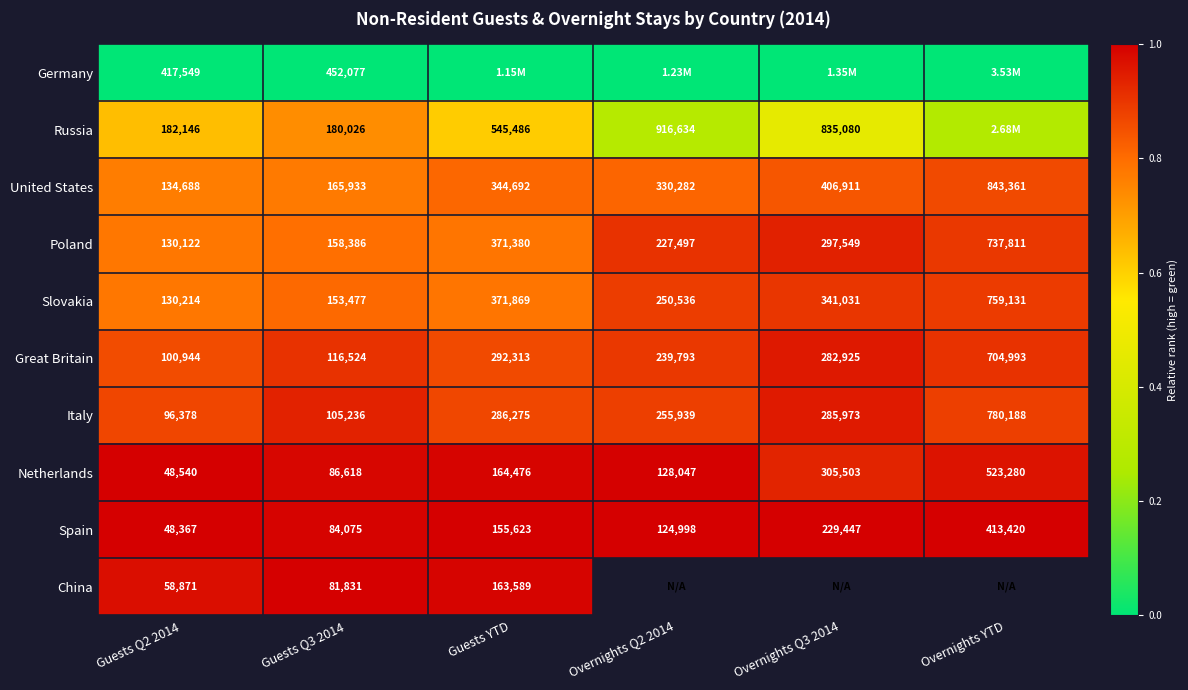

Which category has the highest value in the Italy series?

Overnights YTD